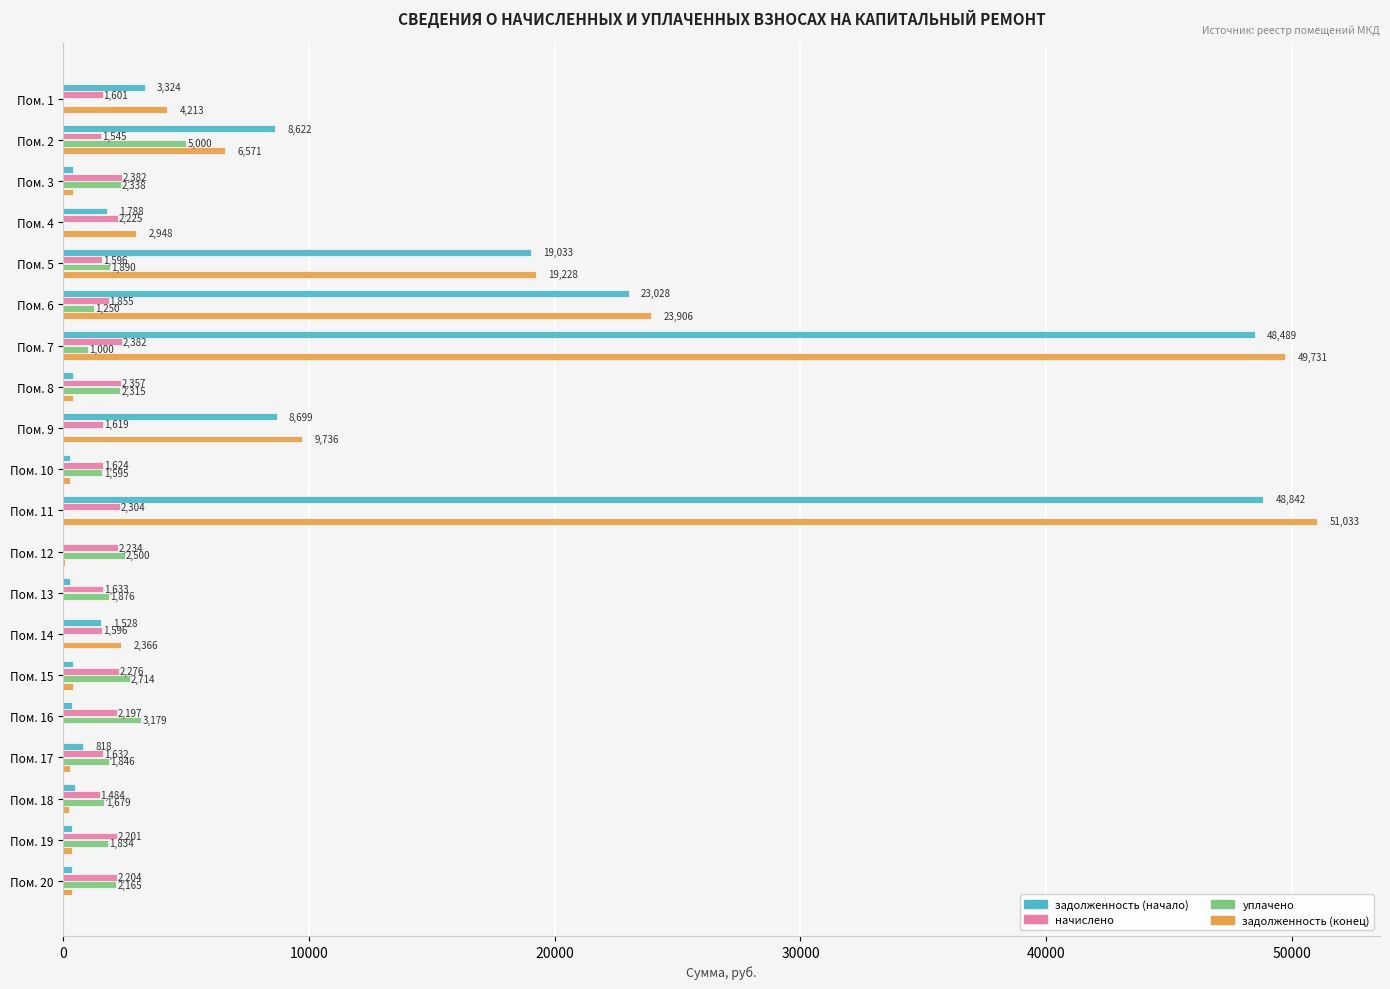

Which series has the largest total across all categories?

задолженность (конец)